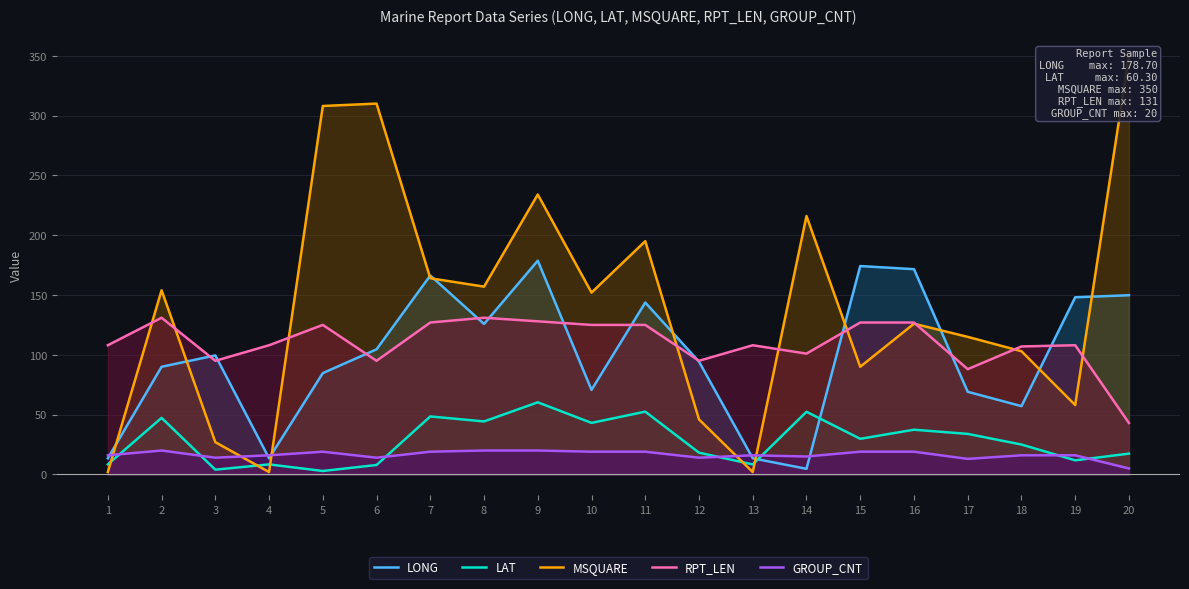

What is the difference between the maximum and second lowest values in the RPT_LEN series?

43.0